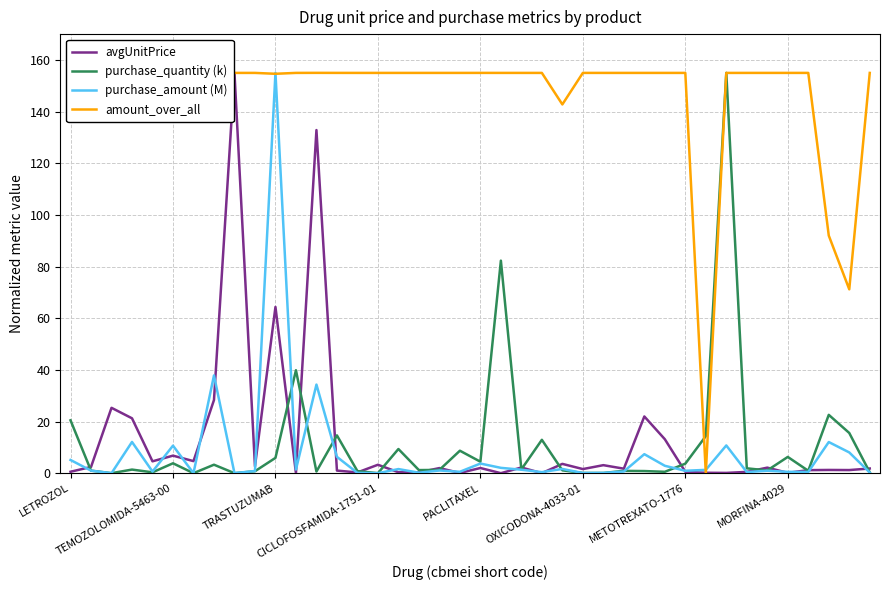

At which category is the sum across all series the highest?

TRASTUZUMAB